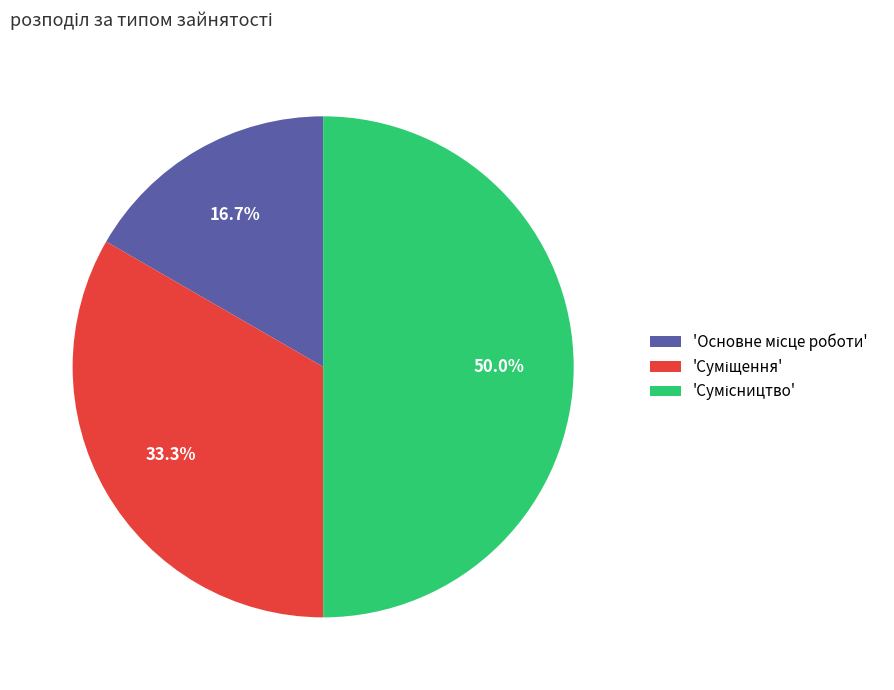

Count the number of slices in the pie.

3